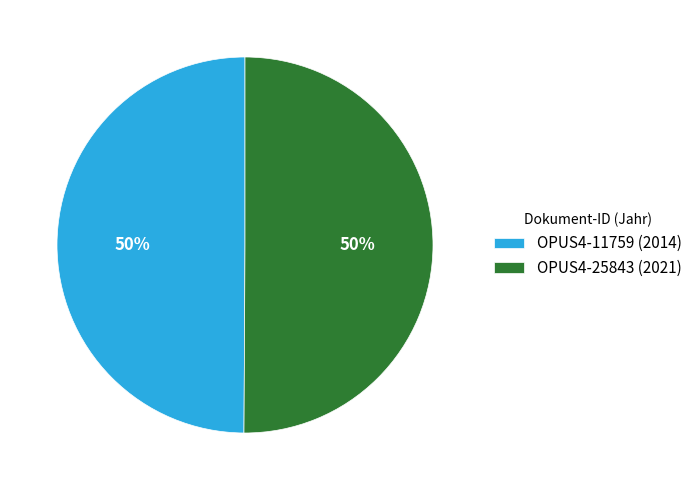

Is the sum of OPUS4-25843 (2021) and OPUS4-11759 (2014) greater than half?

Yes